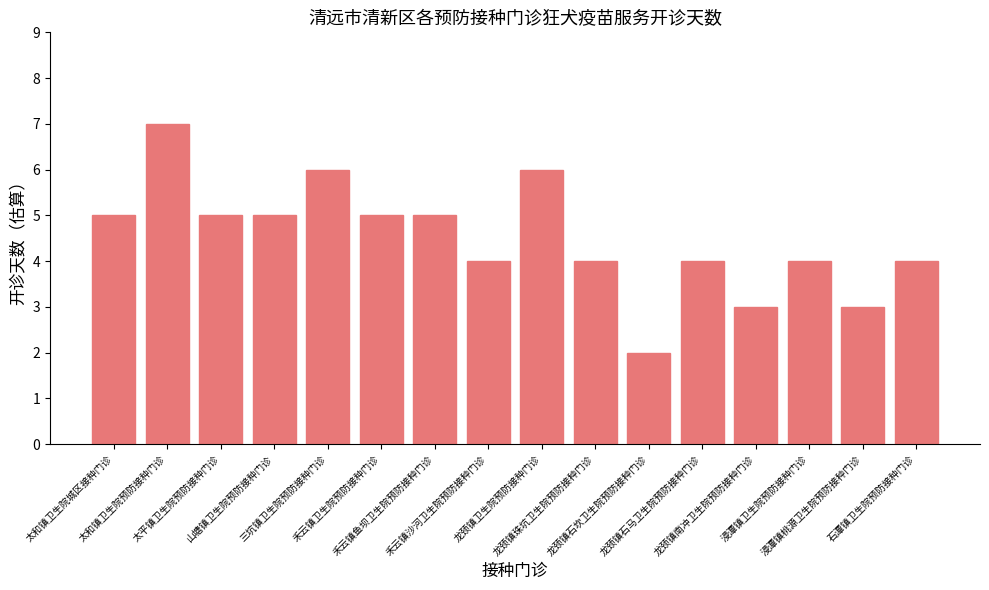

What is the value of the 14th bar from the left?

4